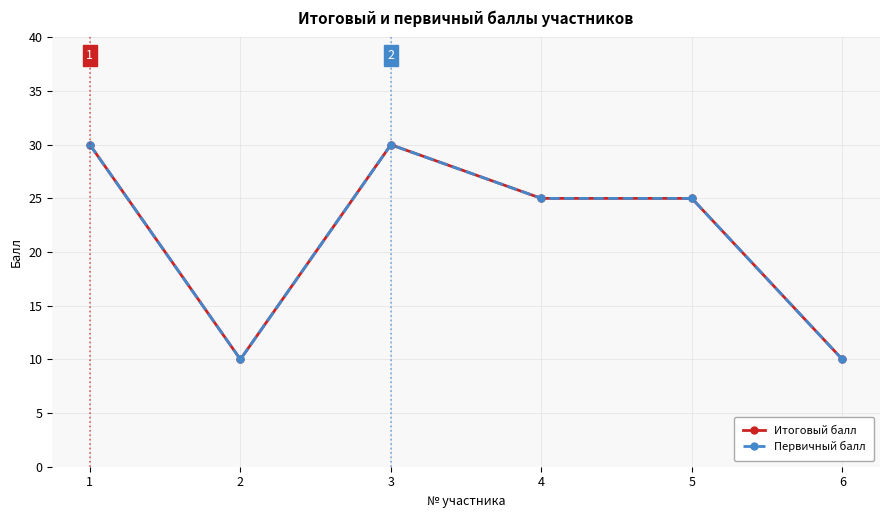

Does the chart have visible grid lines?

Yes